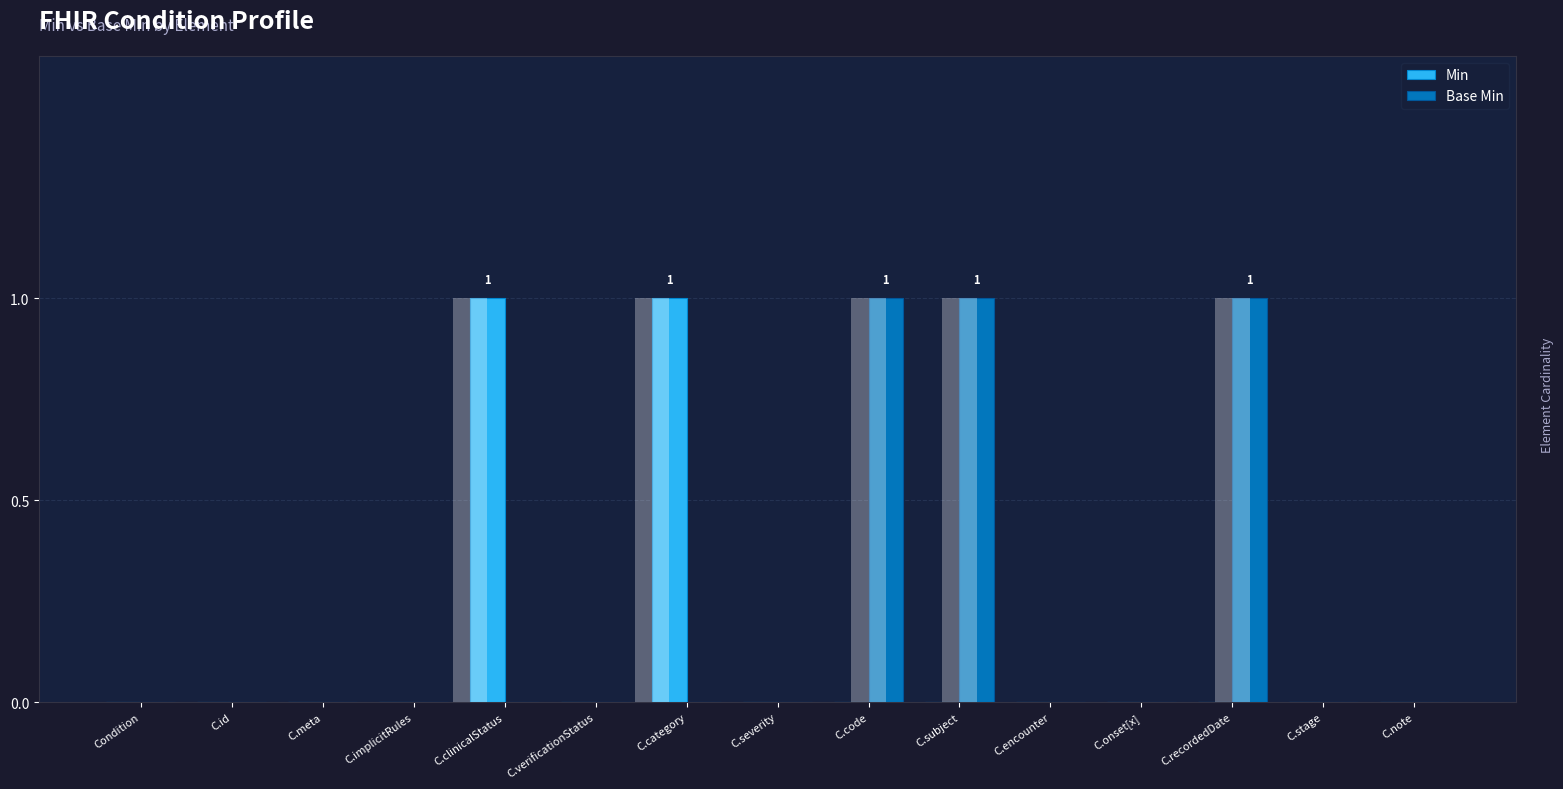

How many distinct data groups are displayed?

2